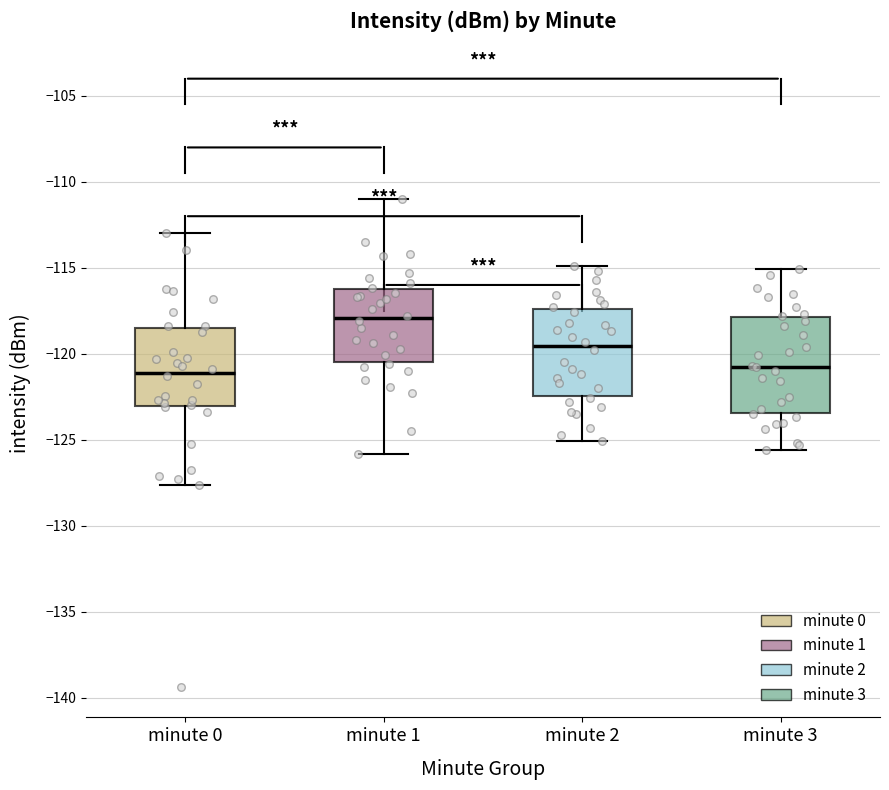

Where is the upper edge of the box for minute 1 on the y-axis? The values are not printed on the chart, so give them approximately, as read against the axis.

-116.5